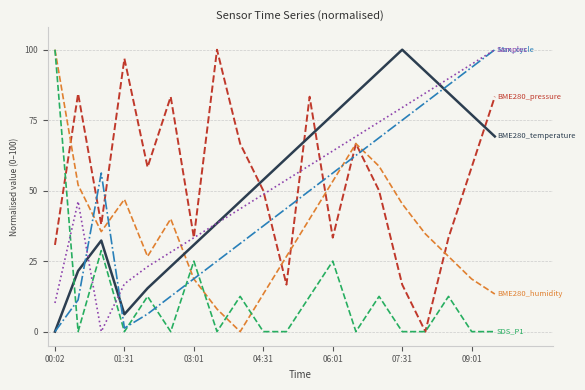

What is the maximum value shown in the chart?

100.0